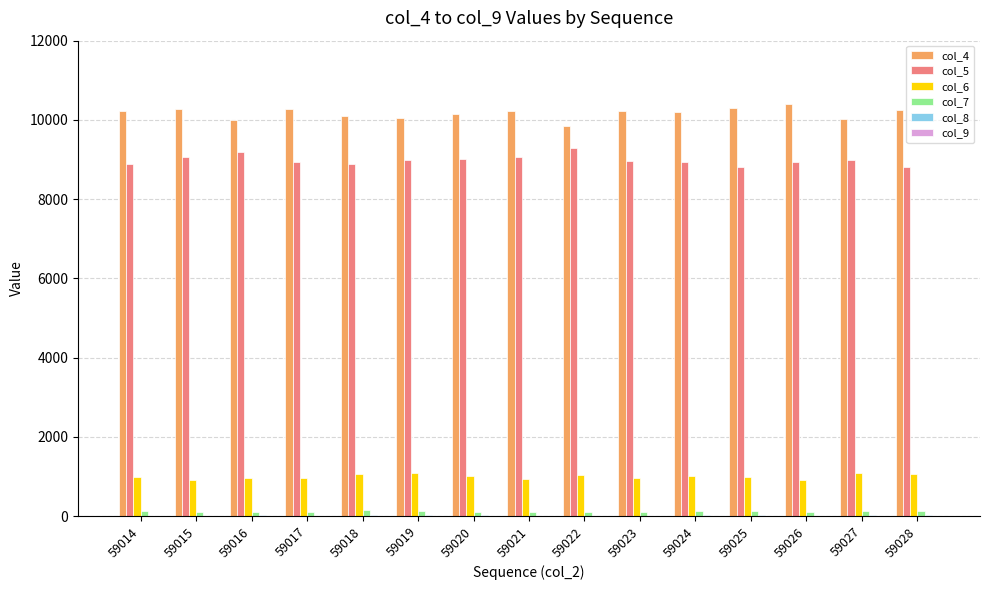

How many data points does each series have?

15